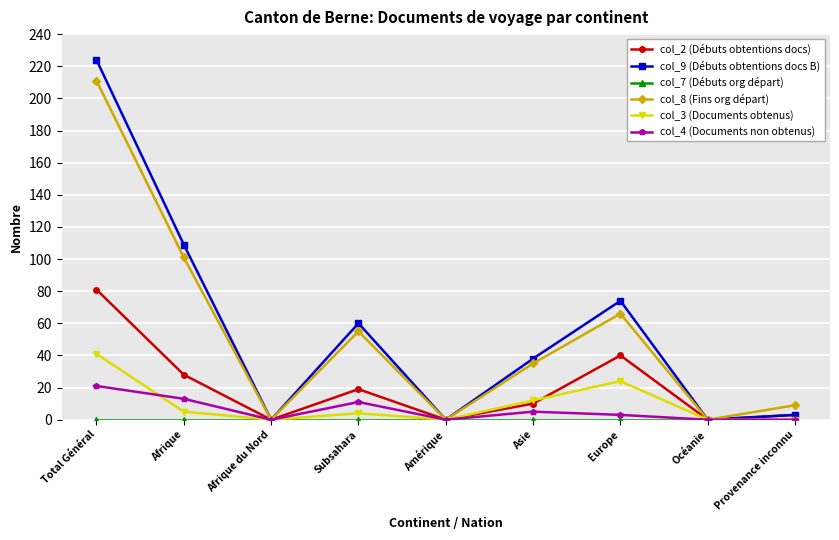

True or false: col_8 (Fins org départ) has a value of -131 at Amérique.

False